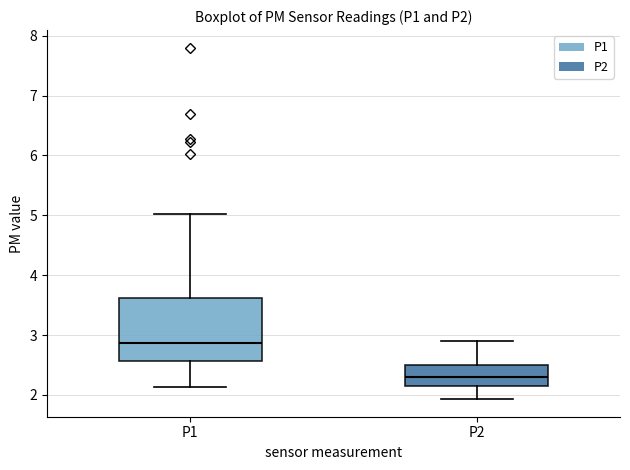

Which box has the highest median line?

P1